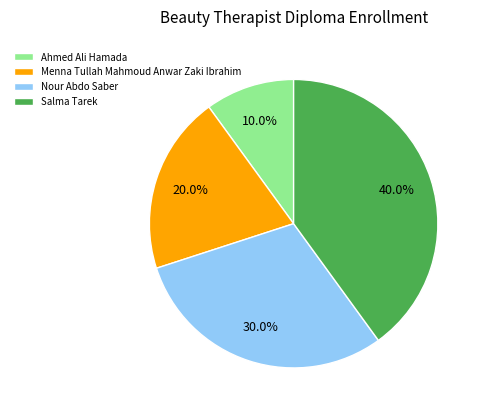

Is there any slice that represents more than half of the pie?

No